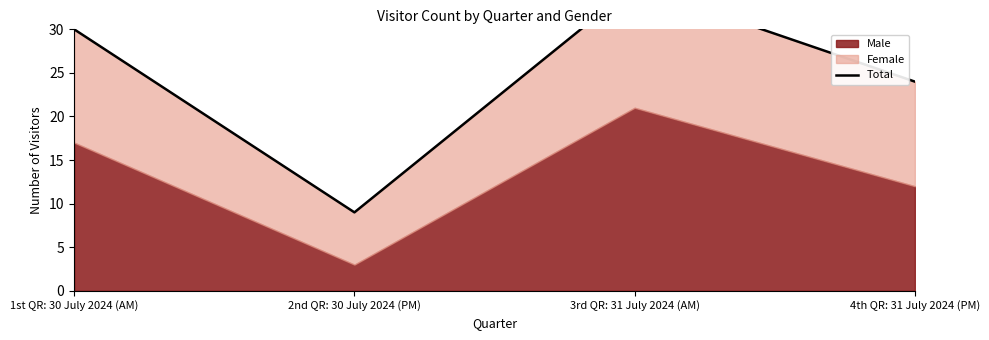

How many points are higher than both their immediate neighbors (excluding endpoints)?

1